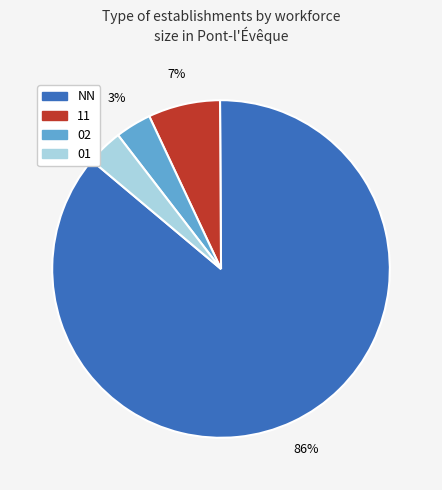

To the nearest percent, what is the average slice percentage?

25%